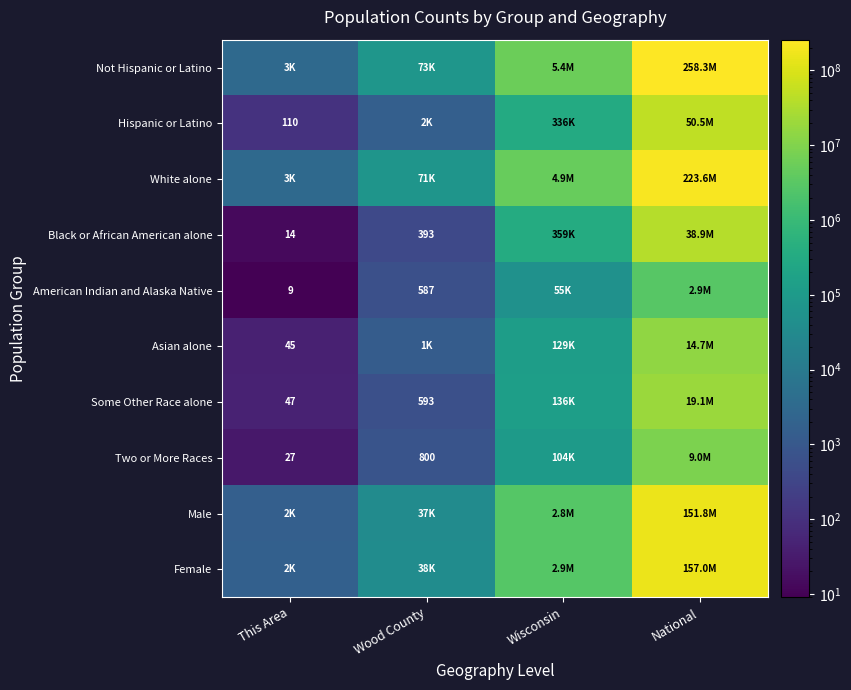

What is the difference between the maximum and minimum values in the Female series?

156962452